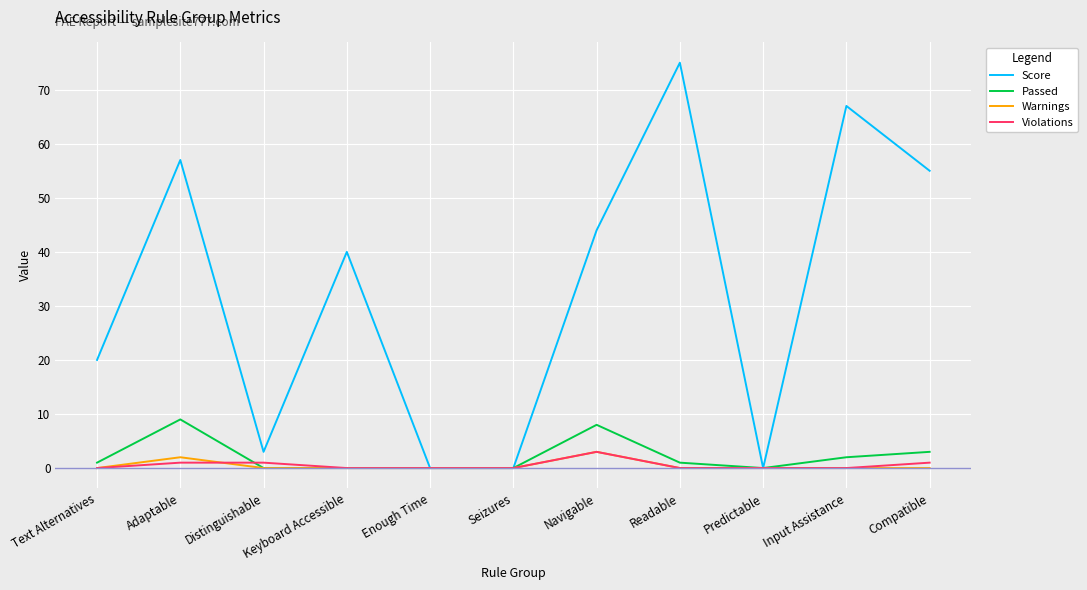

Is it true that Passed equals 0 at Keyboard Accessible?

True